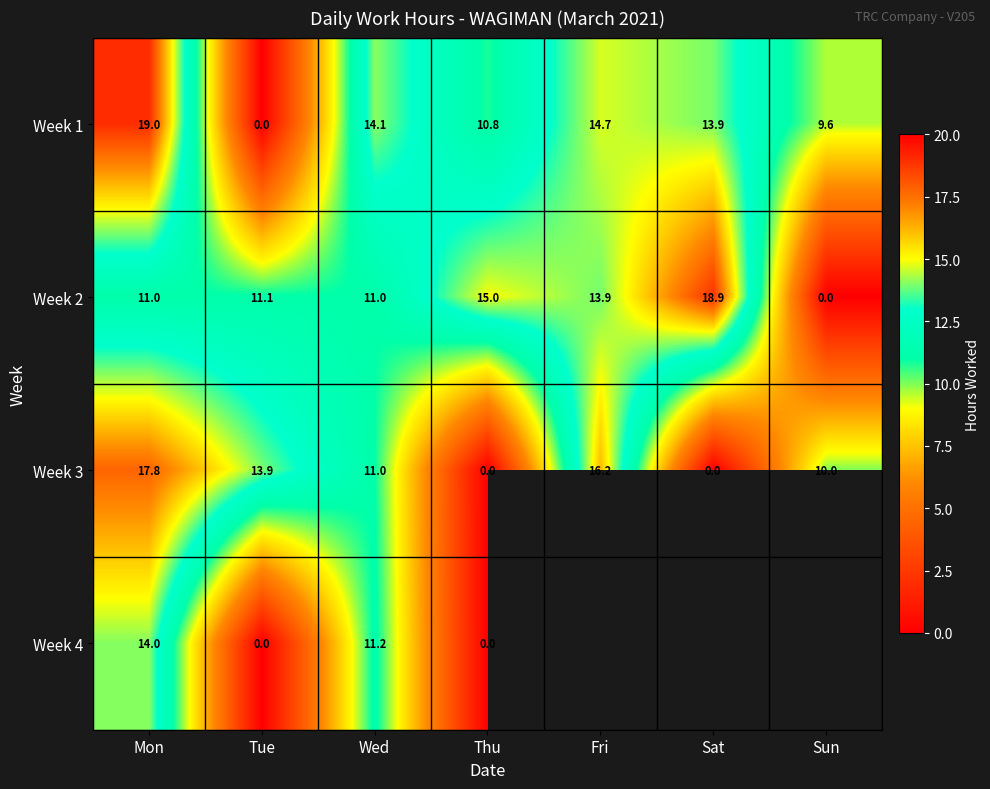

At Mon, list the series in order from largest to smallest.

Week 1, Week 3, Week 4, Week 2